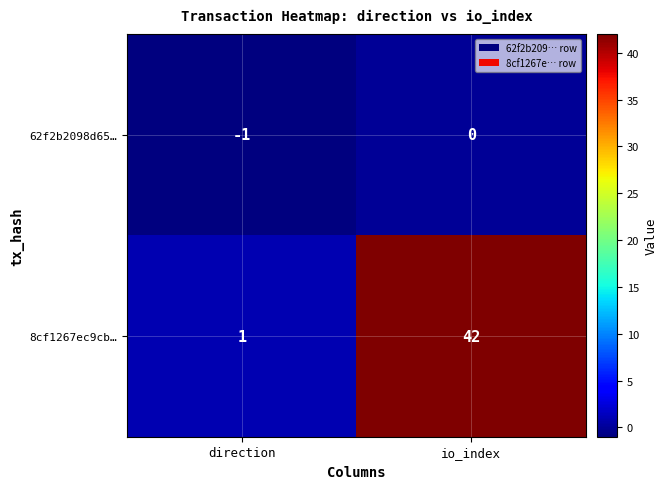

At how many categories does at least one series exceed 18?

1